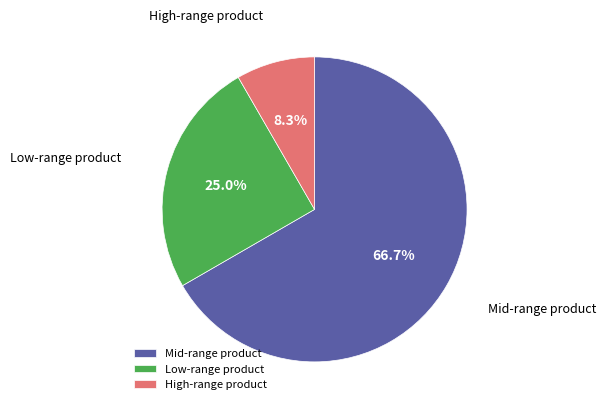

Which category has the smallest portion of the pie?

High-range product